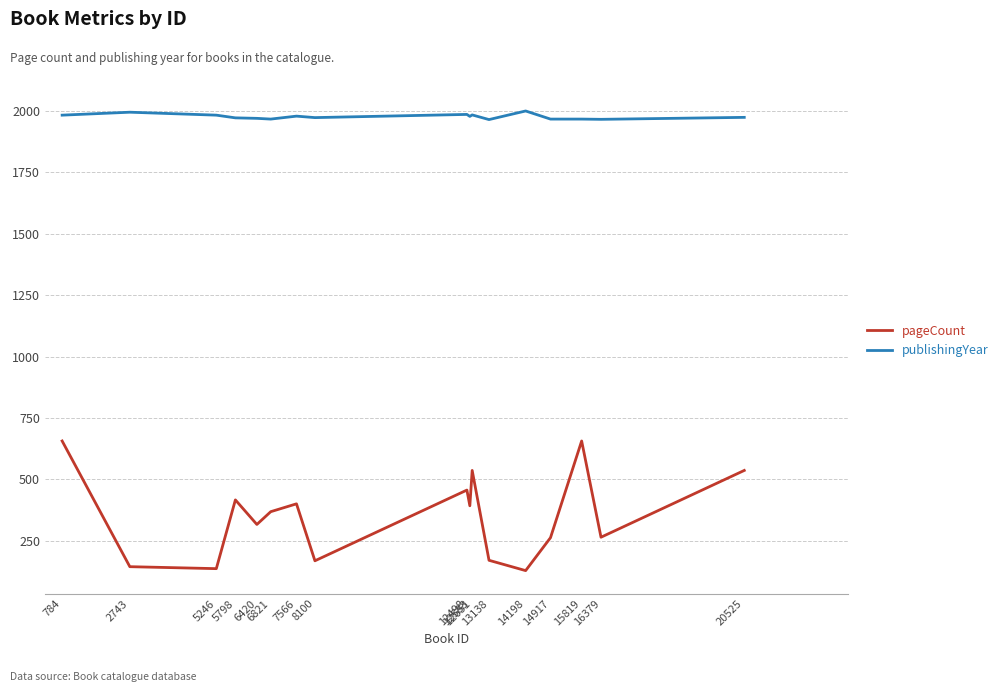

What is the smallest value displayed?

128